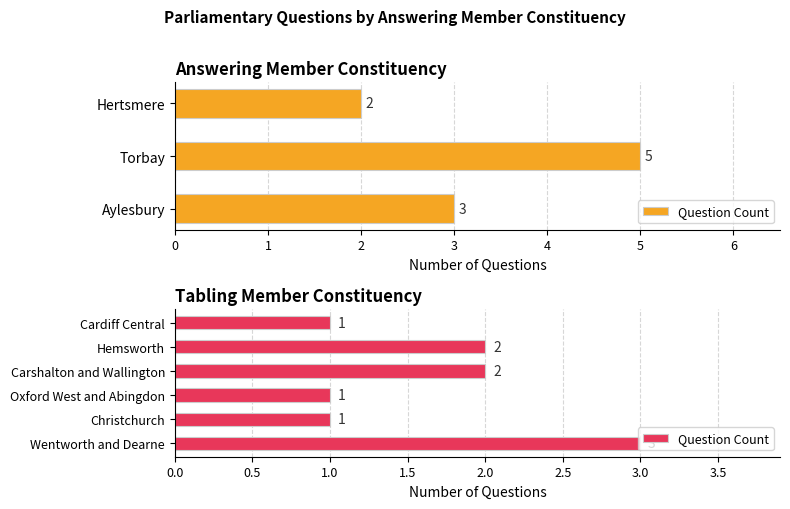

How many data points does each series have?

6